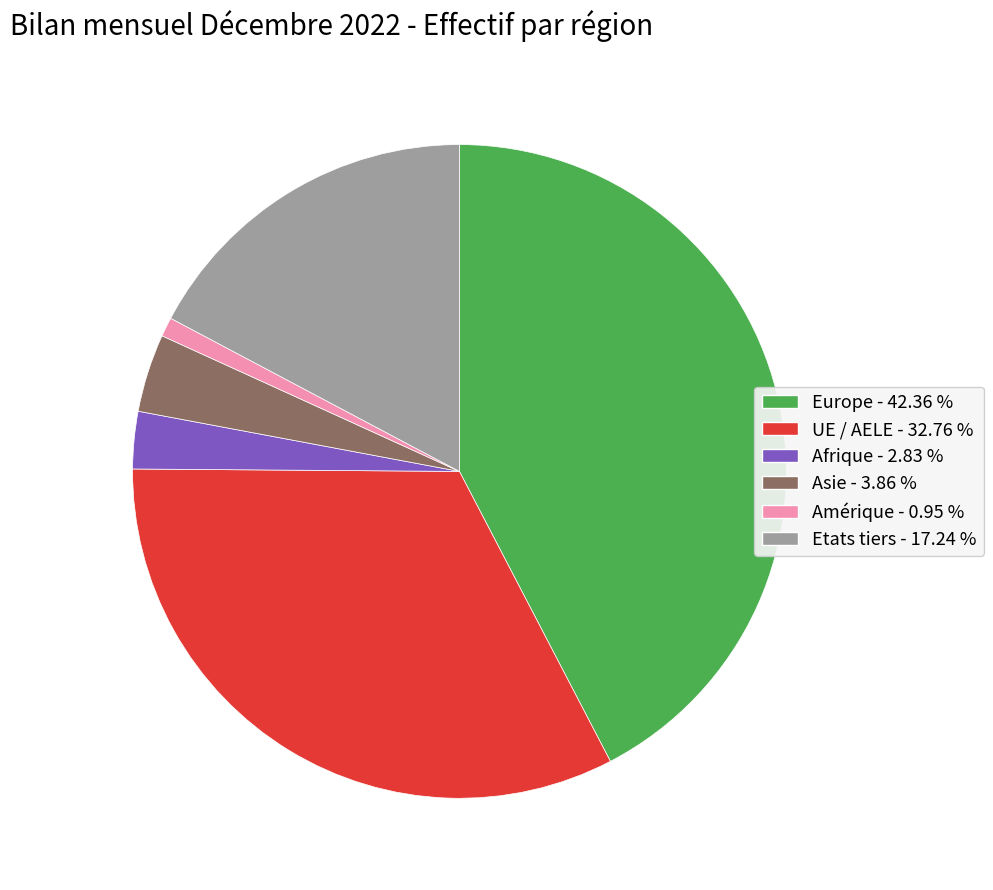

Is Amérique the majority of the pie?

No